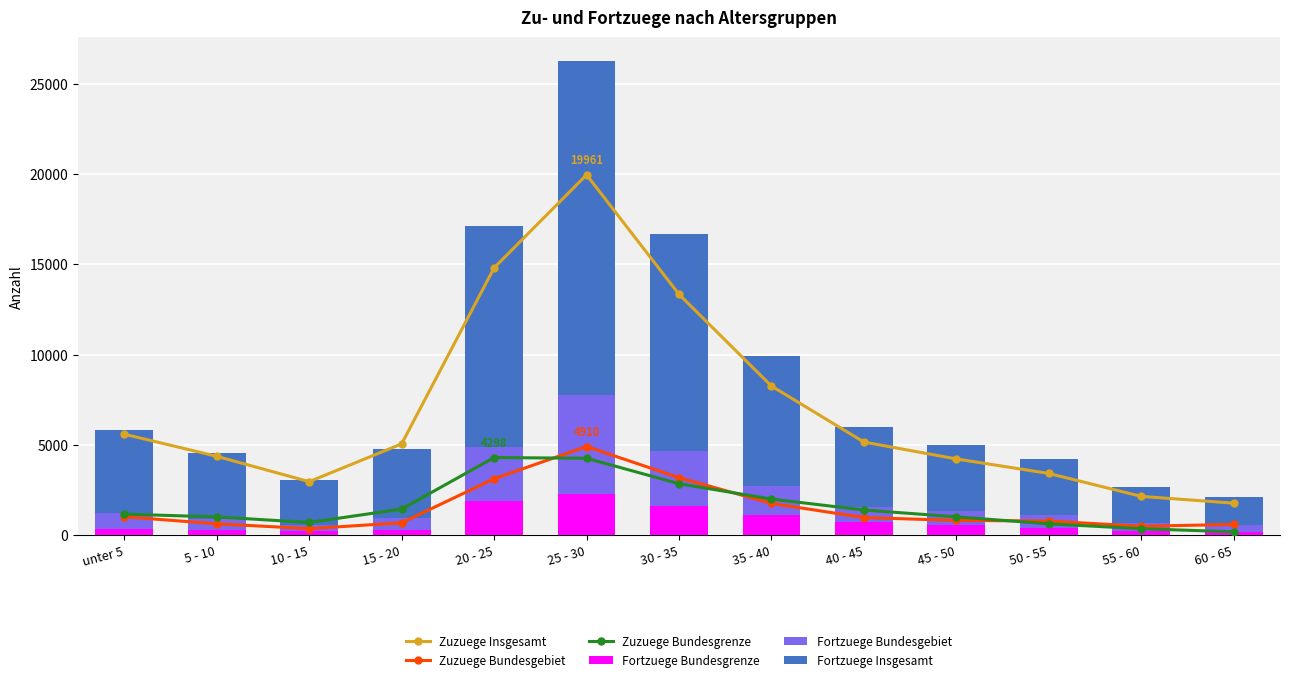

What is the difference between the highest and lowest values at 35 - 40?

7162